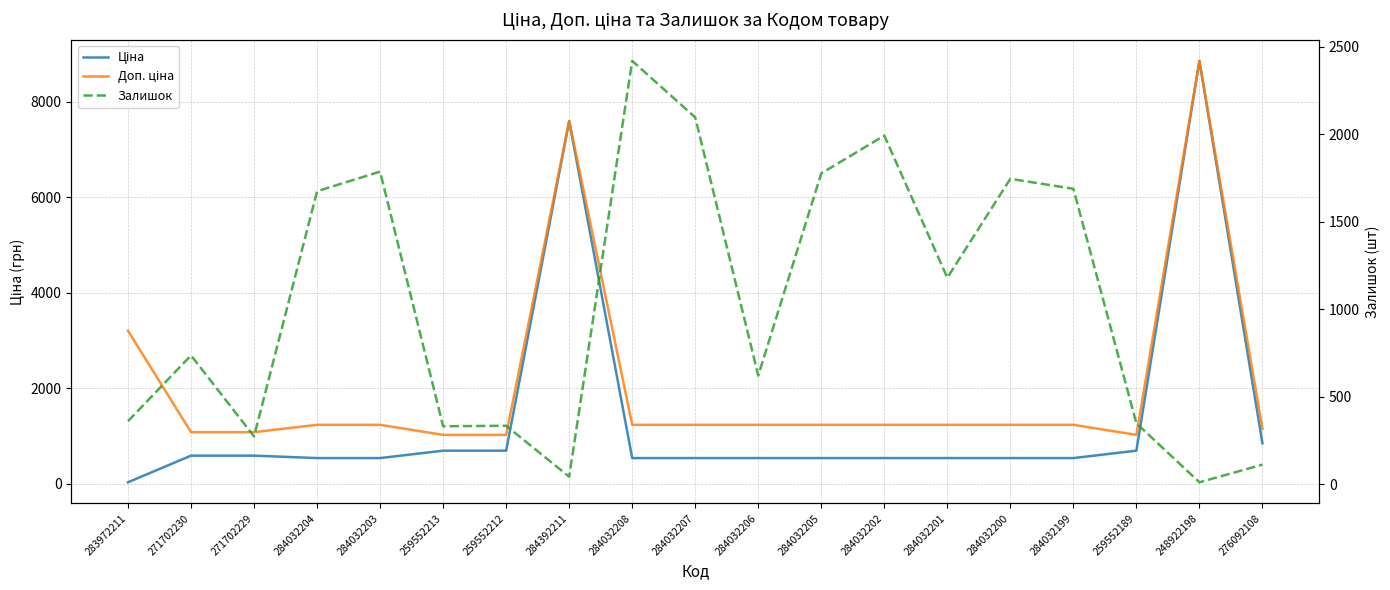

How many interior local peaks does the Залишок series have?

6